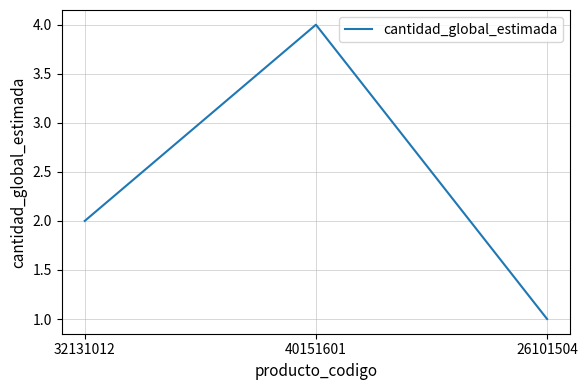

Which label corresponds to the largest value in the chart?

40151601